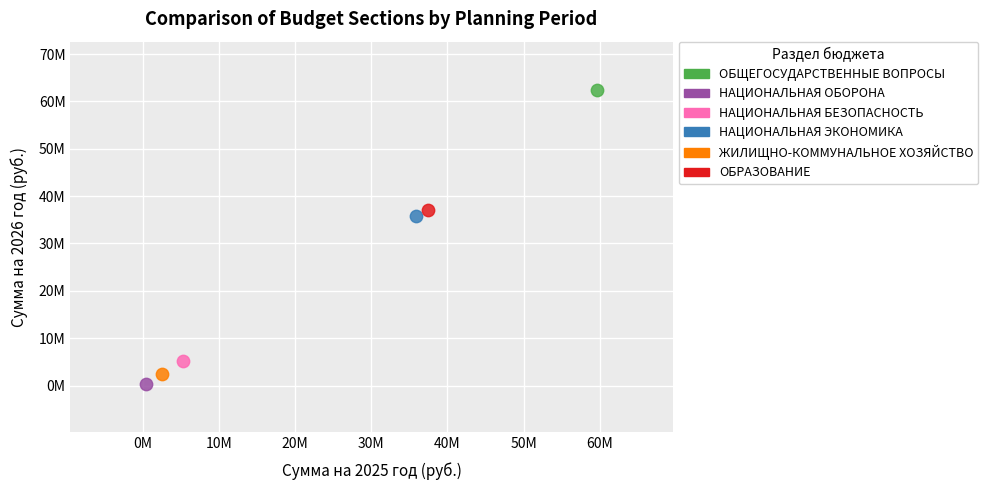

Which series reaches the minimum Y coordinate?

НАЦИОНАЛЬНАЯ ОБОРОНА